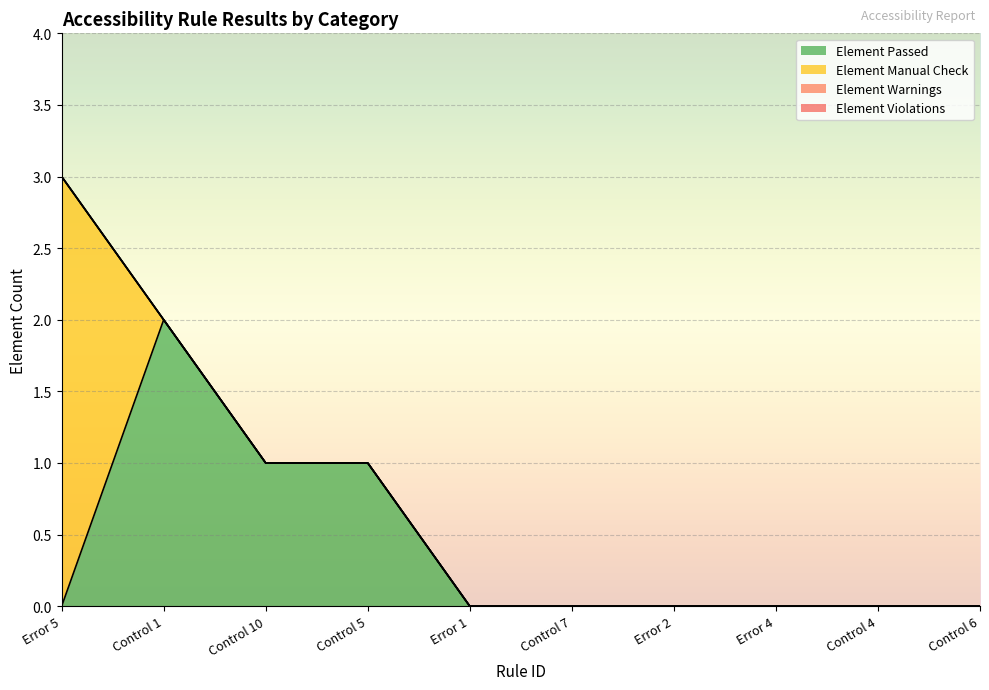

How many lines are shown in the chart?

4